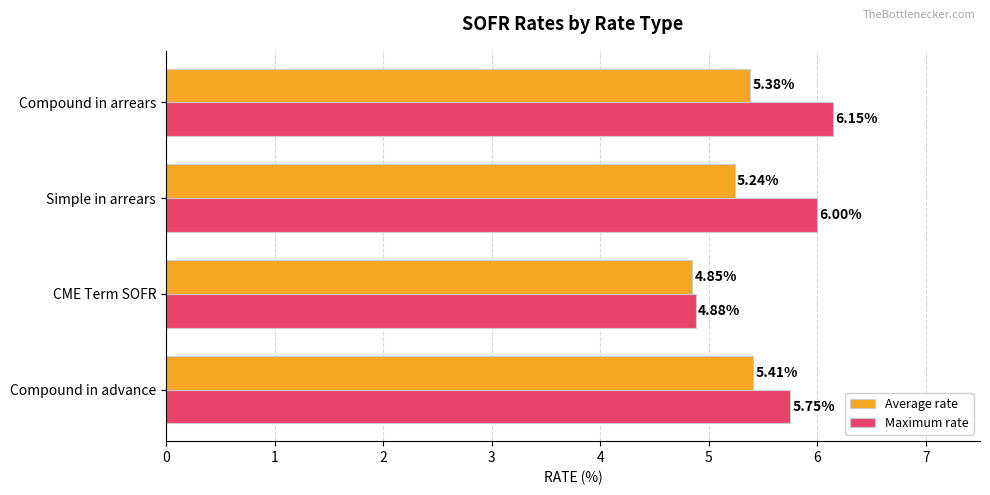

What is the total value across all series at CME Term SOFR?

9.7